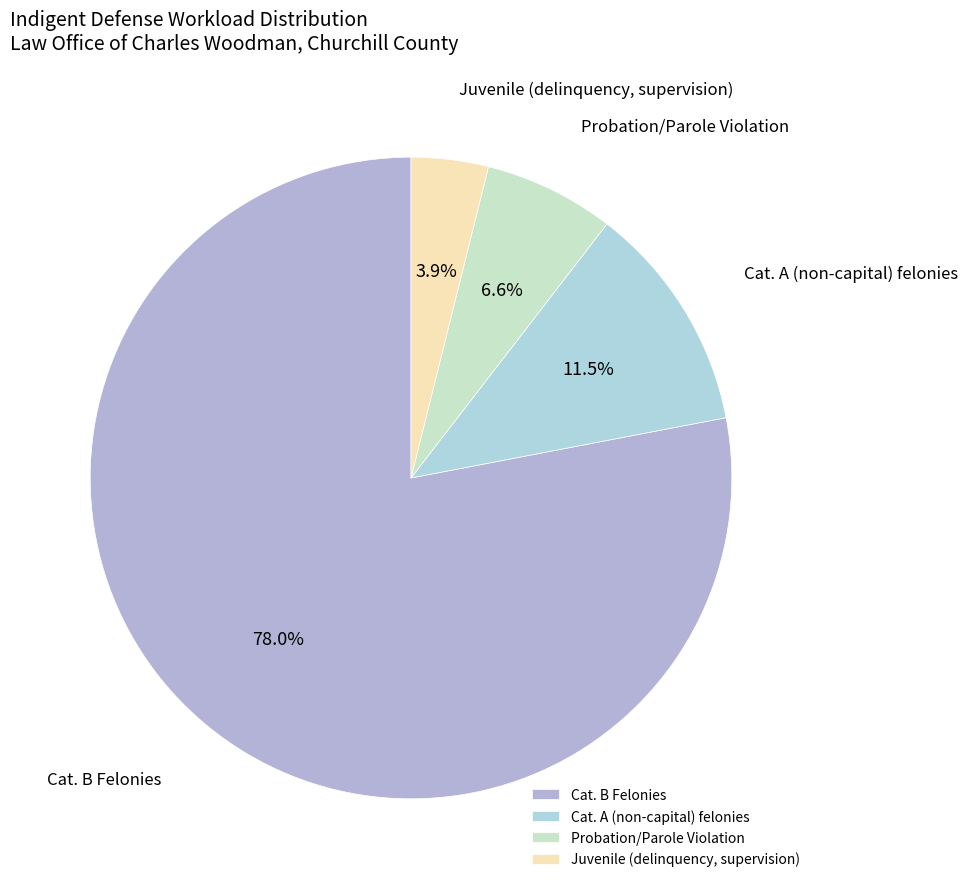

Is there any slice that represents more than half of the pie?

Yes